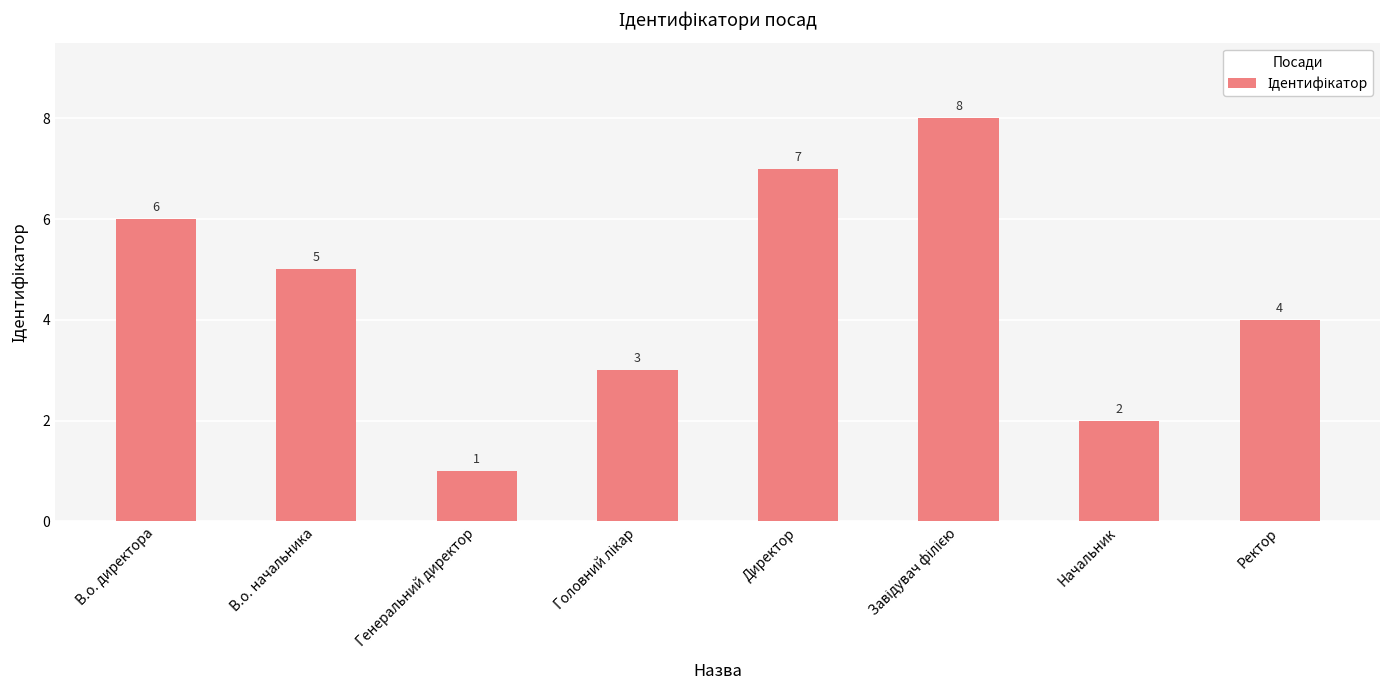

What position from the right is Генеральний директор?

6